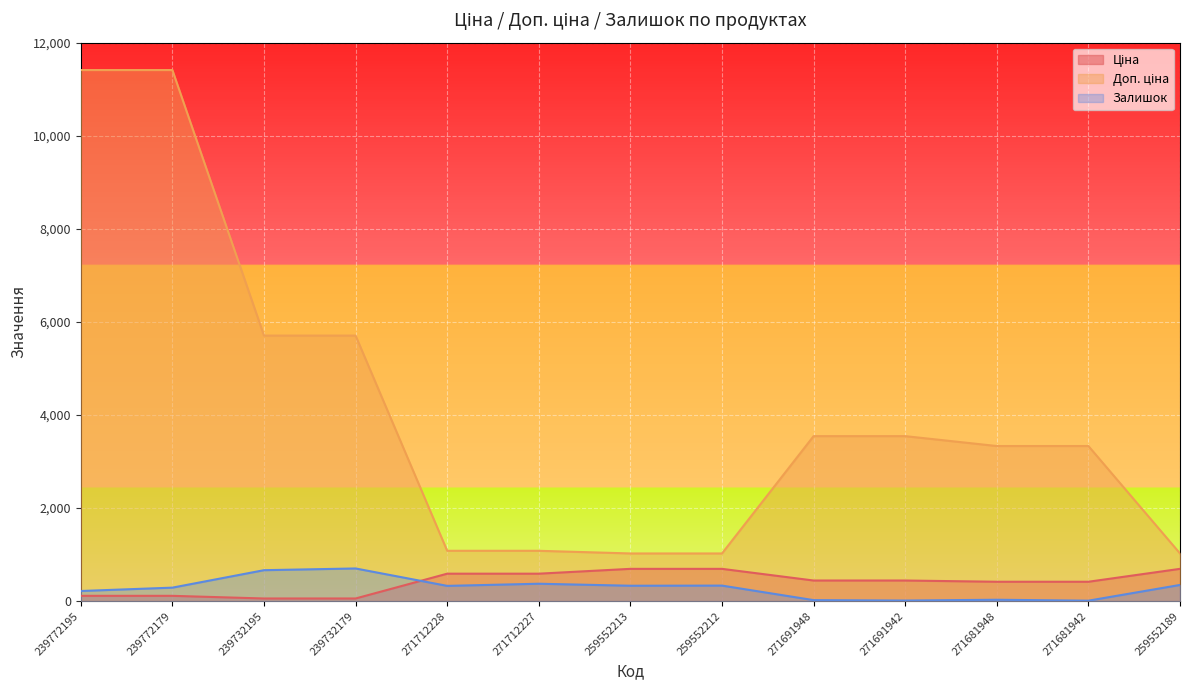

Reading right to left, list all the values displayed in this chart.

Ціна: 693.7	416.6	416.6	443.1	443.1	693.7	693.7	589.9	589.9	57.0	57.0	114.1	114.1
Доп. ціна: 1024.6	3332.5	3332.5	3545.0	3545.0	1024.6	1024.6	1081.7	1081.7	5705.0	5705.0	11410.0	11410.0
Залишок: 348.0	10.0	30.0	13.0	22.0	334.0	331.0	374.0	328.0	702.0	665.0	290.0	218.0